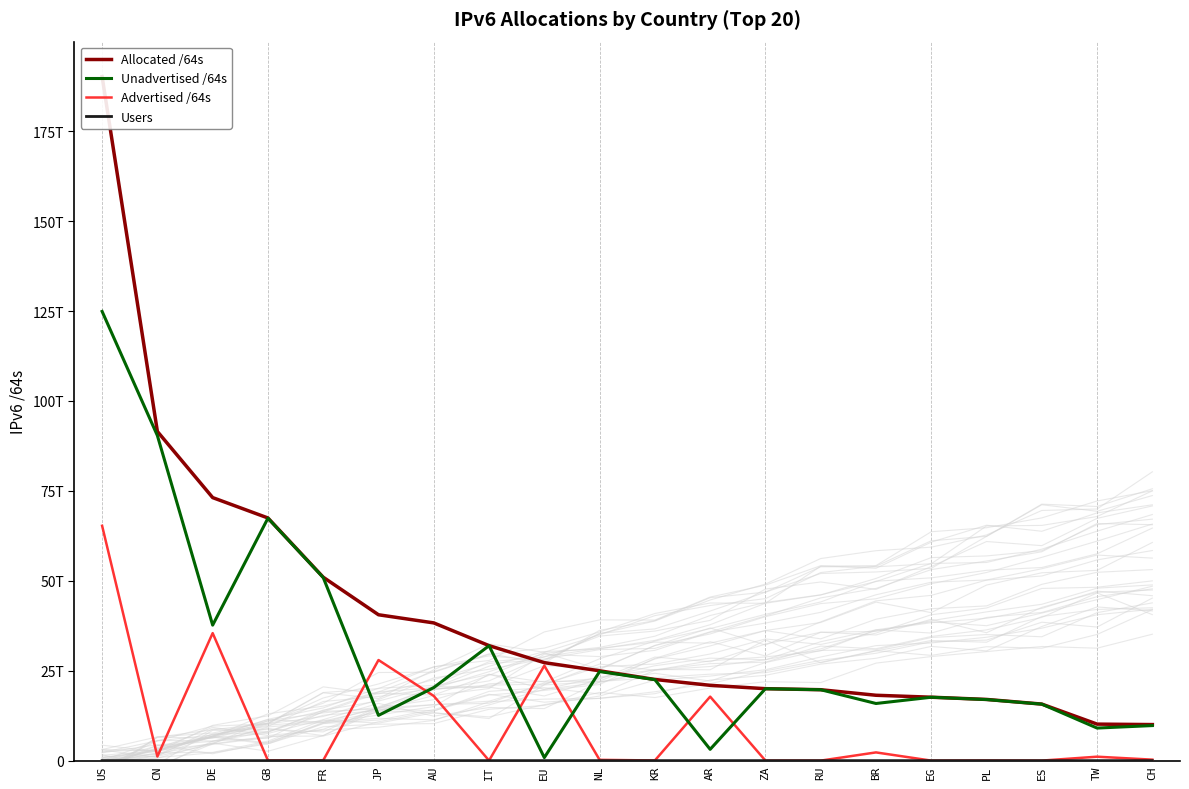

What position from the right is BR?

6